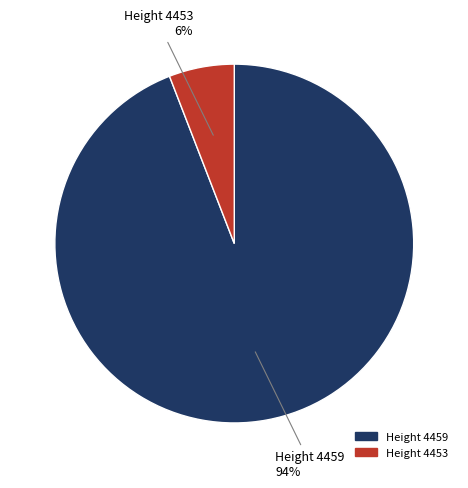

To the nearest percent, what is the average slice percentage?

50%